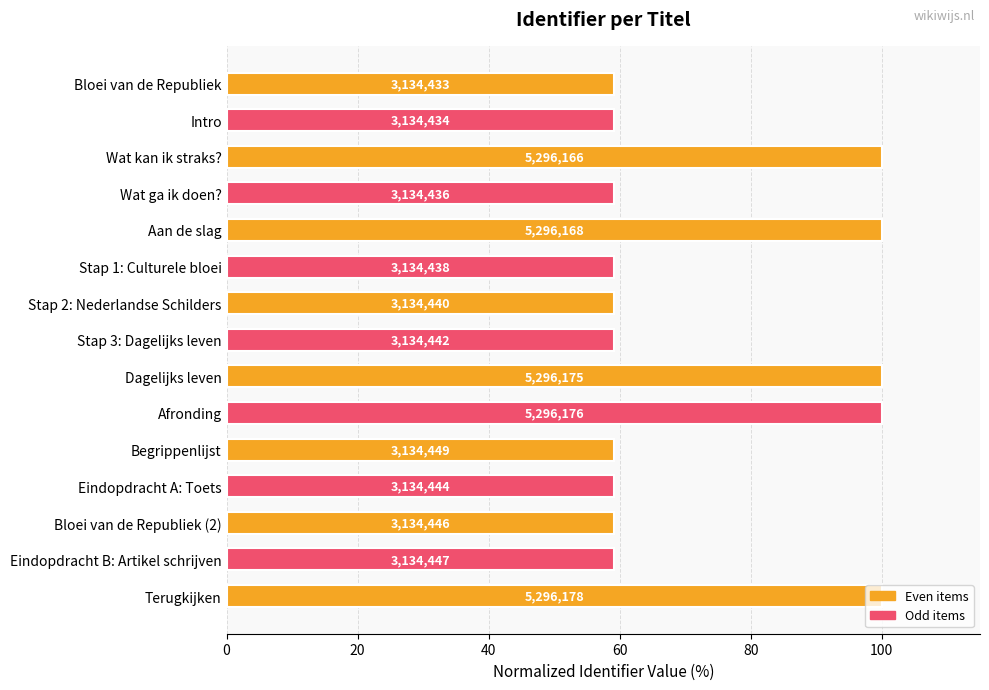

Are the bars horizontal?

Yes